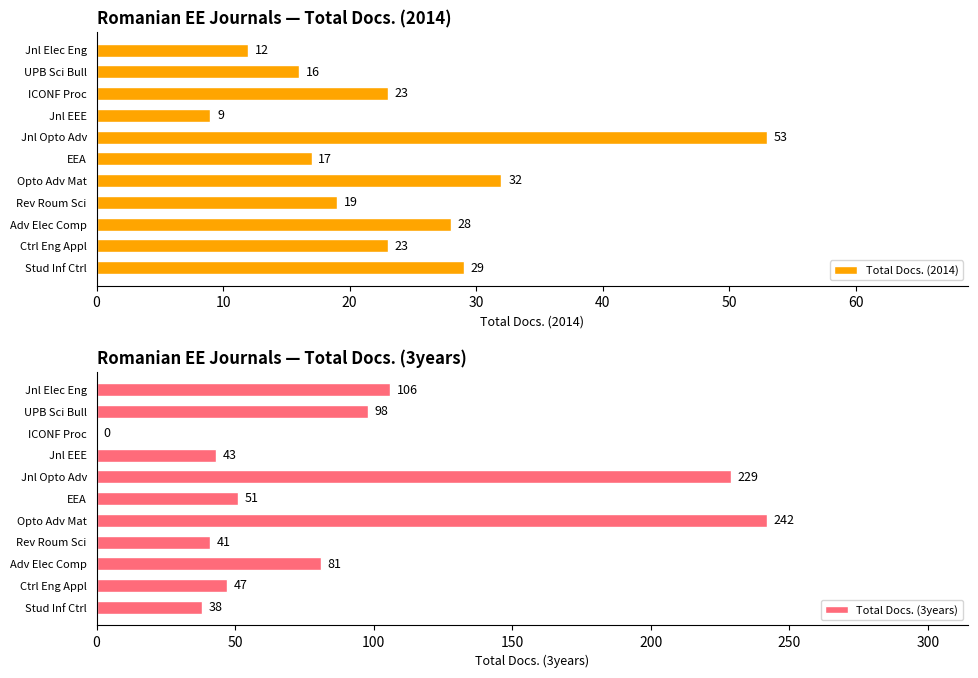

The Total Docs. (3years) series shows 147 at Jnl Elec Eng. True or false?

False